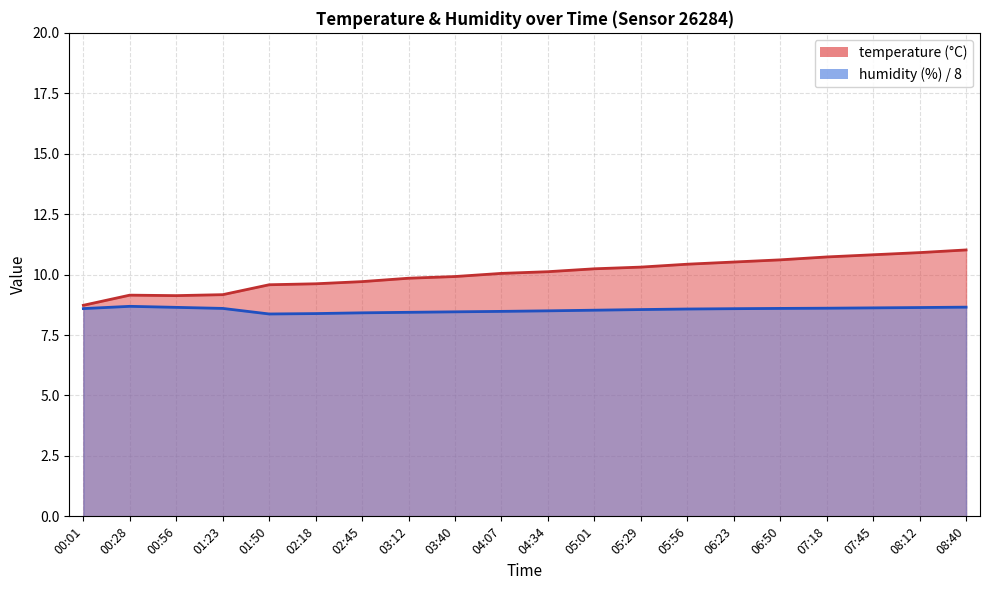

Reading left to right, extract all data points from this chart.

temperature: 8.7	9.2	9.1	9.2	9.6	9.6	9.7	9.8	9.9	10.1	10.1	10.2	10.3	10.4	10.5	10.6	10.7	10.8	10.9	11.0
humidity: 8.6	8.7	8.6	8.6	8.4	8.4	8.4	8.4	8.5	8.5	8.5	8.5	8.6	8.6	8.6	8.6	8.6	8.6	8.6	8.7